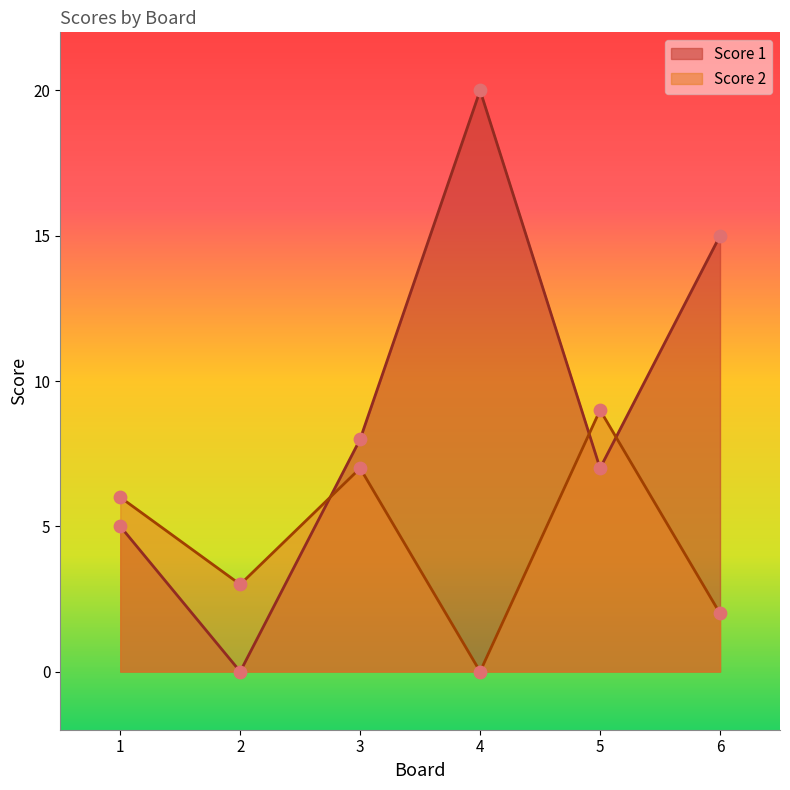

At which category is the sum across all series the highest?

4